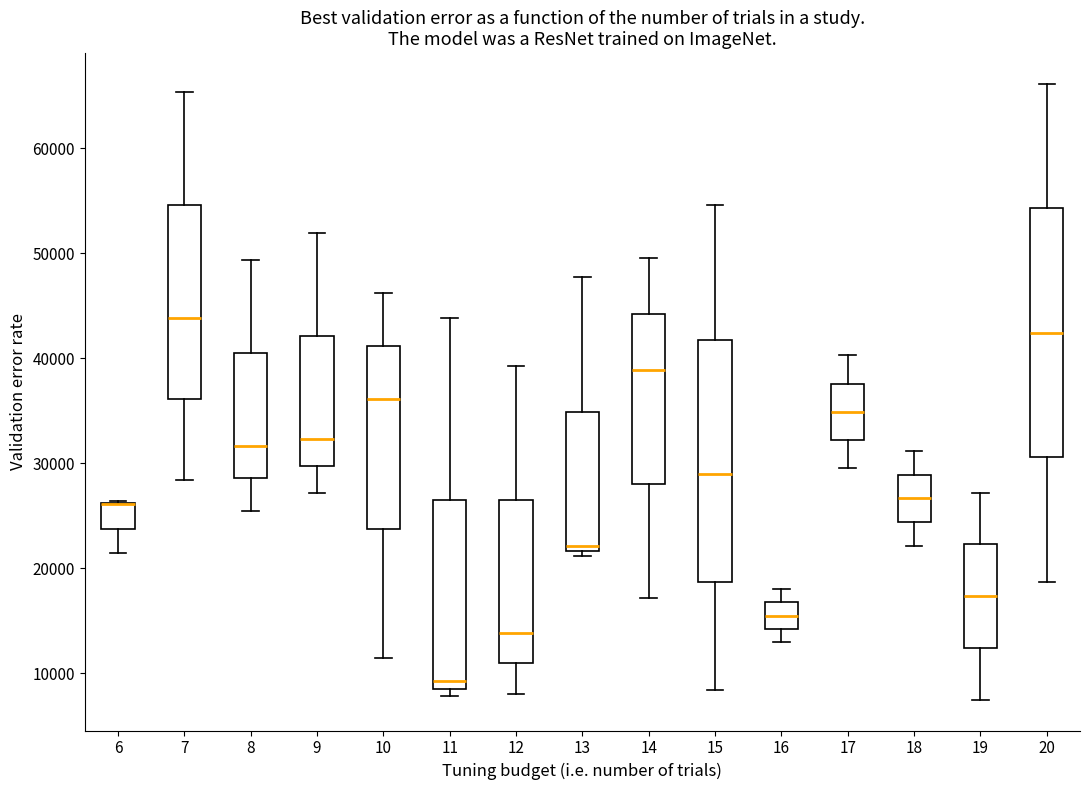

Reading left to right, read every box against the y-axis: the position of its median line, the range the box covers, and the ends of its whiskers. The values are not printed on the chart, so give them approximately, as read against the axis.

6: median 26000 (drawn on the box's upper edge), box 24000 to 26000, whiskers 21000 to 26000
7: median 44000, box 36000 to 55000, whiskers 28000 to 65000
8: median 32000, box 29000 to 41000, whiskers 25000 to 49000
9: median 32000, box 30000 to 42000, whiskers 27000 to 52000
10: median 36000, box 24000 to 41000, whiskers 11000 to 46000
11: median 9000 (just above the box's lower edge), box 9000 to 27000, whiskers 8000 to 44000
12: median 14000, box 11000 to 27000, whiskers 8000 to 39000
13: median 22000 (just above the box's lower edge), box 22000 to 35000, whiskers 21000 to 48000
14: median 39000, box 28000 to 44000, whiskers 17000 to 50000
15: median 29000, box 19000 to 42000, whiskers 8000 to 55000
16: median 16000, box 14000 to 17000, whiskers 13000 to 18000
17: median 35000, box 32000 to 38000, whiskers 30000 to 40000
18: median 27000, box 24000 to 29000, whiskers 22000 to 31000
19: median 17000, box 12000 to 22000, whiskers 8000 to 27000
20: median 42000, box 31000 to 54000, whiskers 19000 to 66000